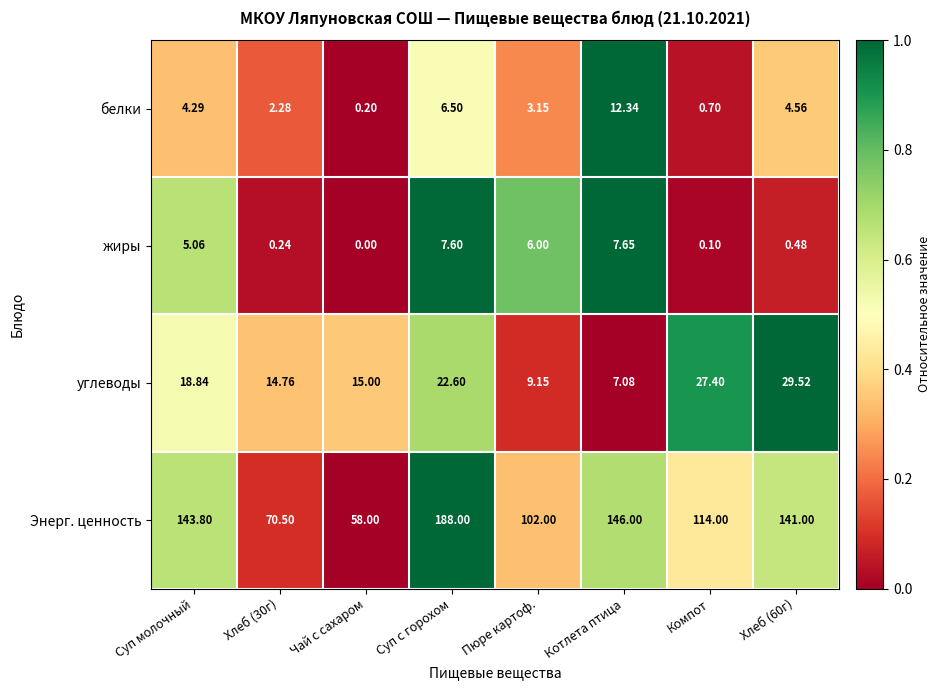

At which label does углеводы reach its minimum?

Котлета птица